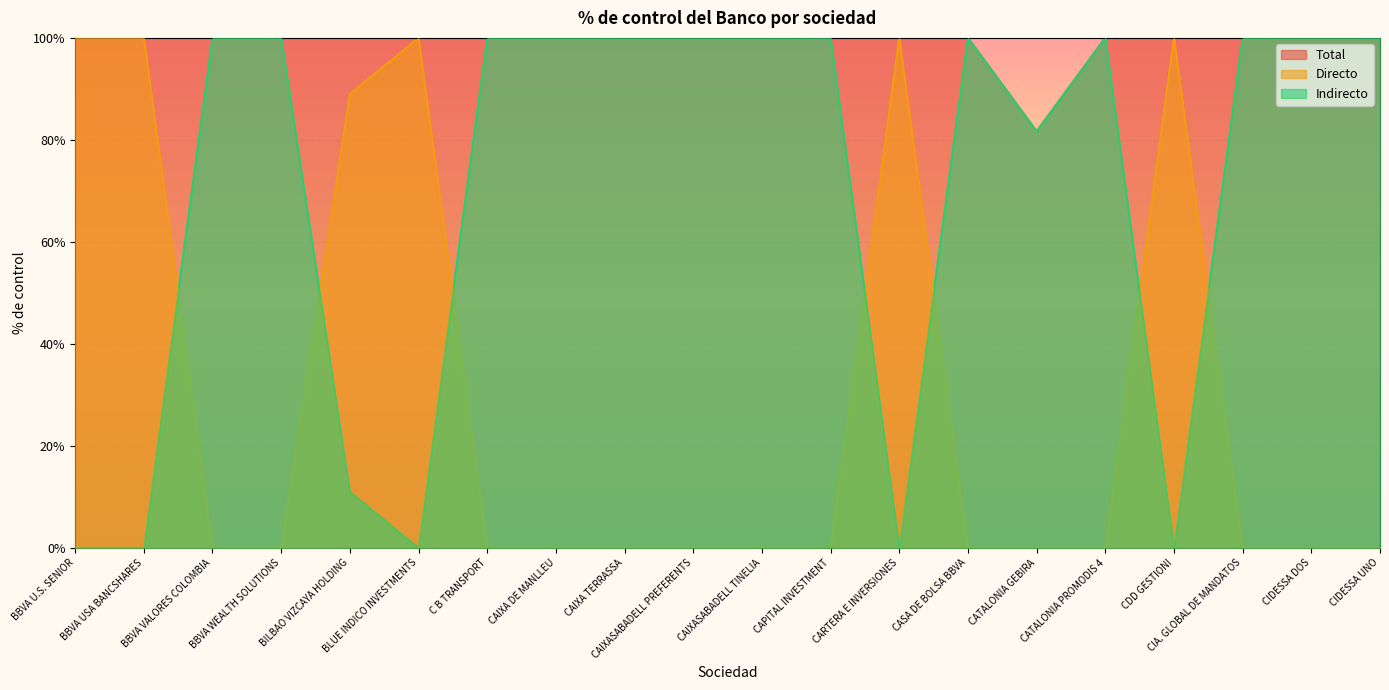

At which category does the chart reach its minimum across all series?

BBVA VALORES COLOMBIA